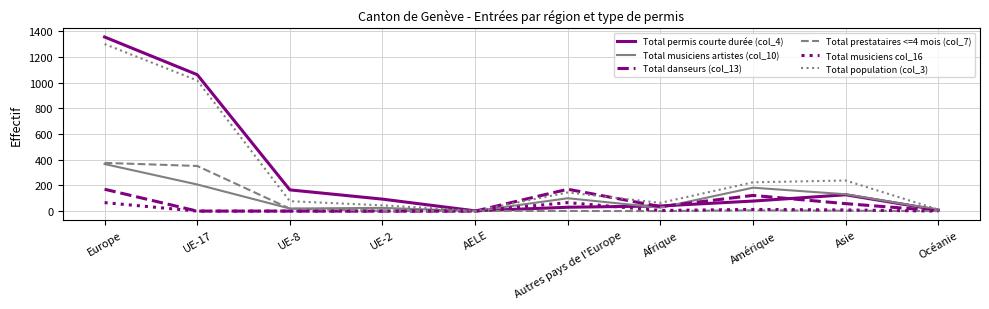

True or false: Total danseurs (col_13) has more than 0 interior local peaks.

True